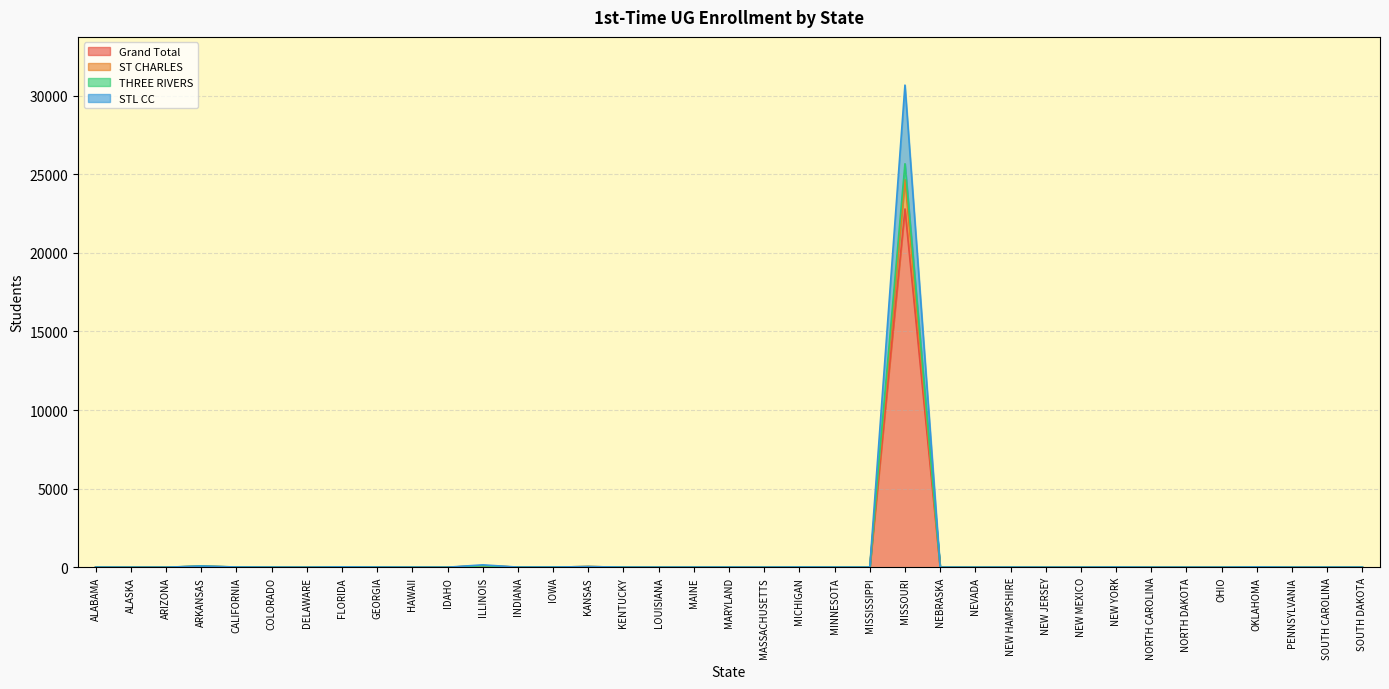

What is the sum of all THREE RIVERS values?

26002